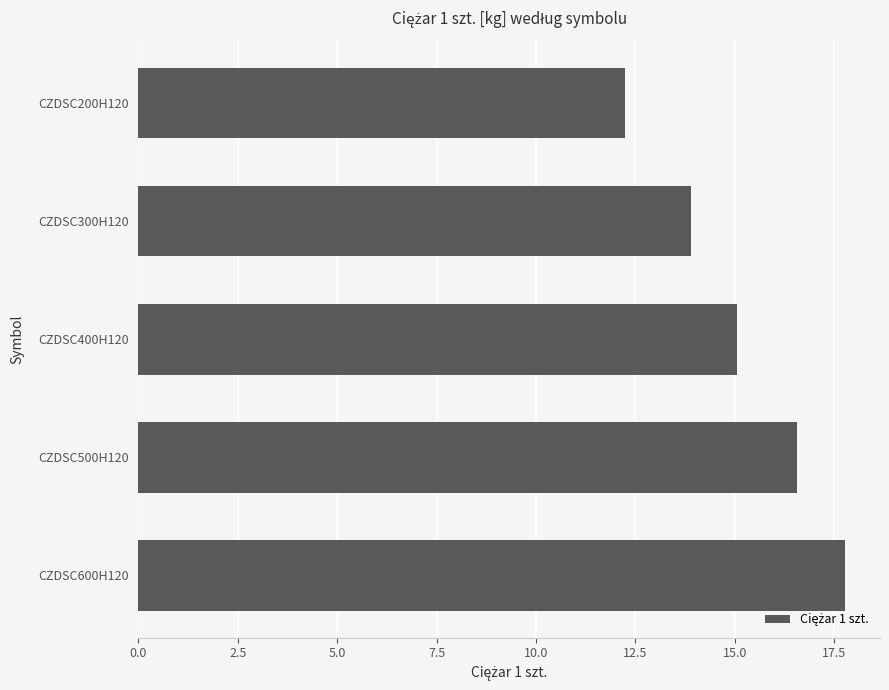

How many categories are shown in the chart?

5